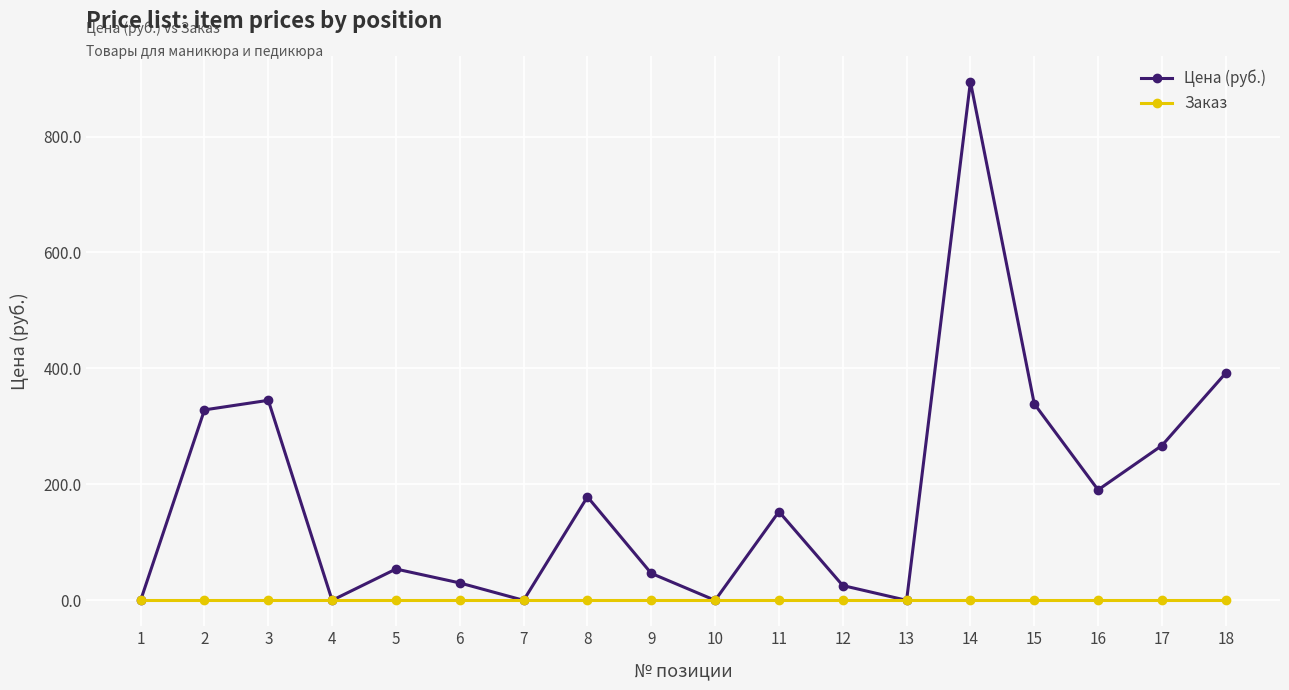

Rank the series at 2 from lowest to highest value.

Заказ, Цена (руб.)